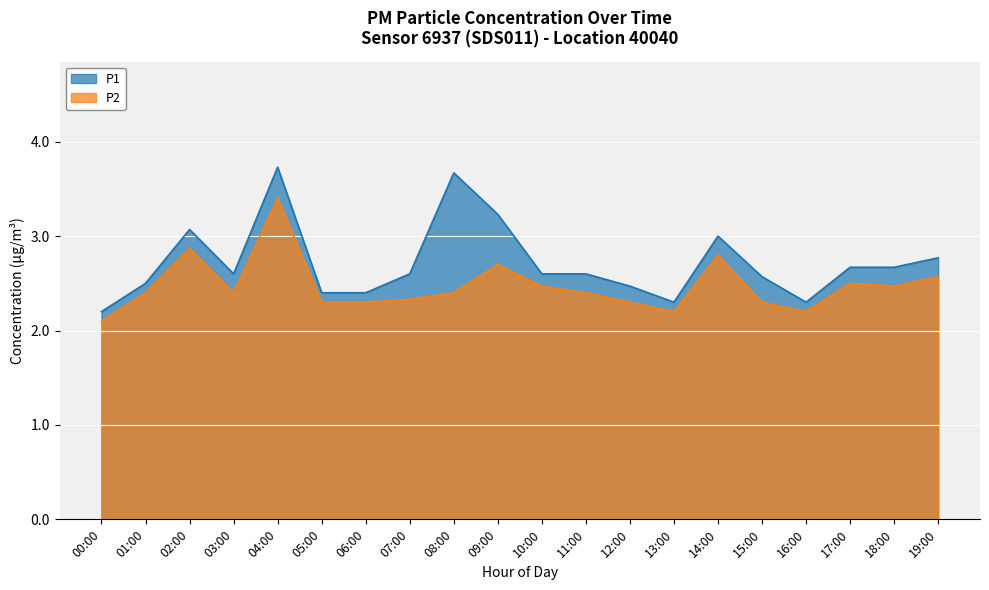

What are all the series names shown in the legend?

P1, P2